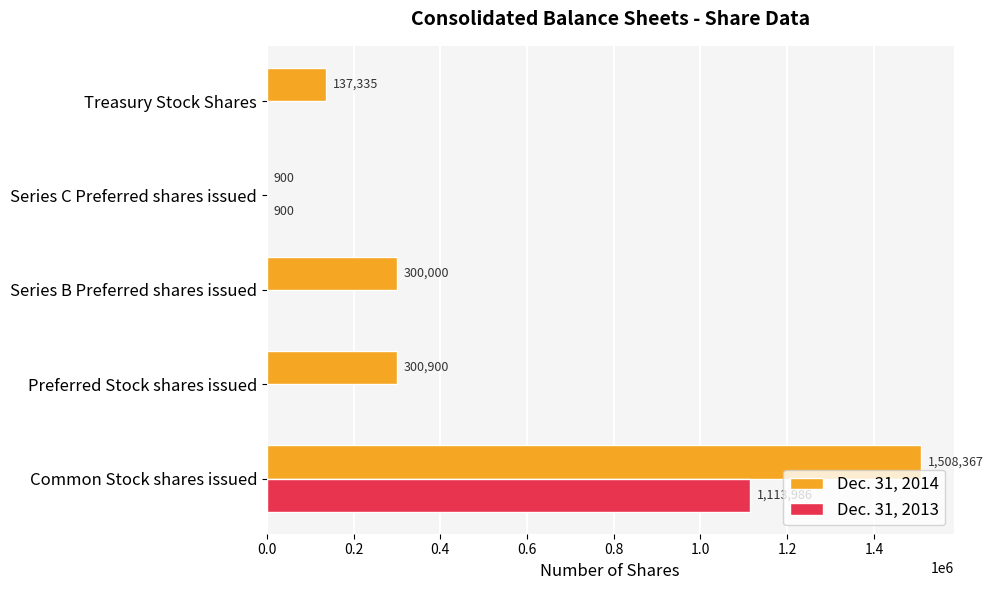

Which series changed the most between Common Stock shares issued and Preferred Stock shares issued?

Dec. 31, 2014